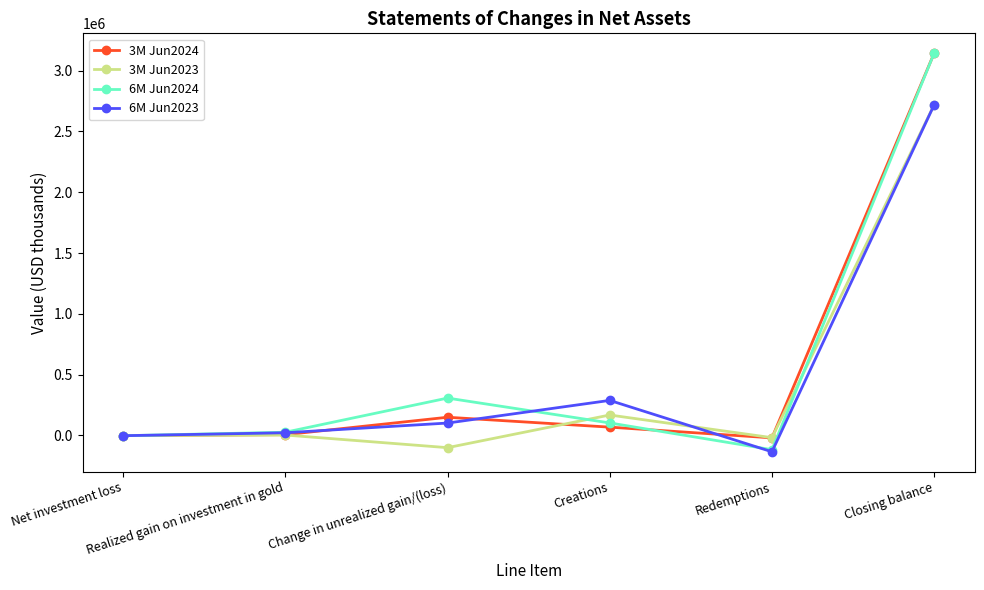

True or false: 3M Jun2024 has more than 2 interior local peaks.

False